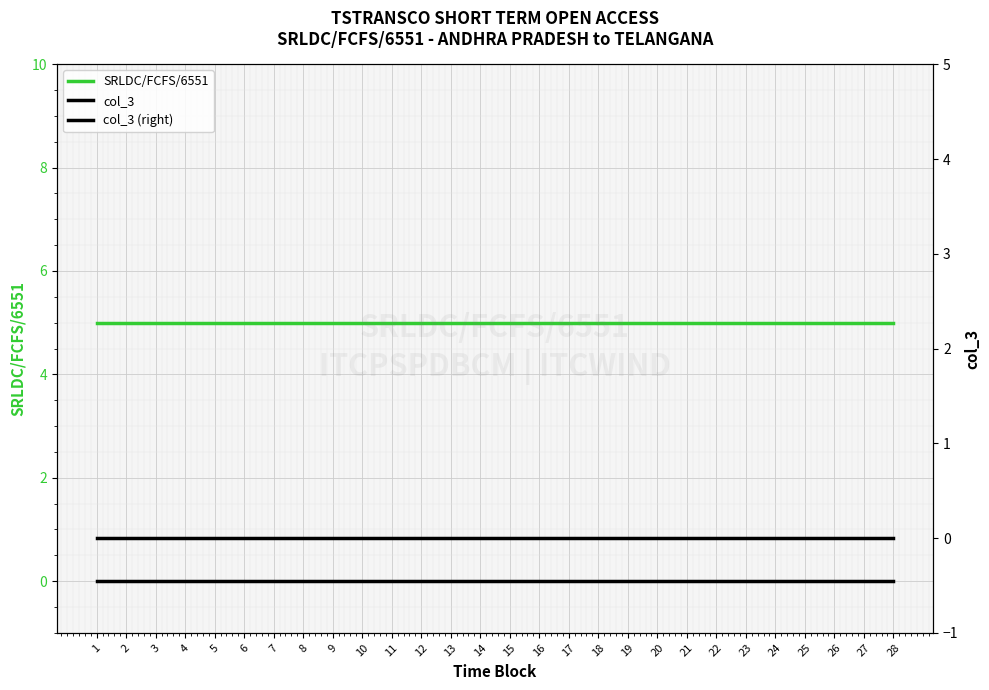

What is the maximum value shown in the chart?

5